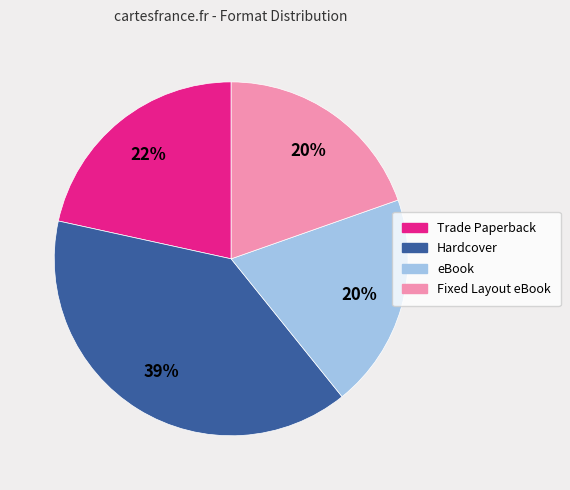

What is the ratio of the value at eBook to the value at Trade Paperback?

0.9